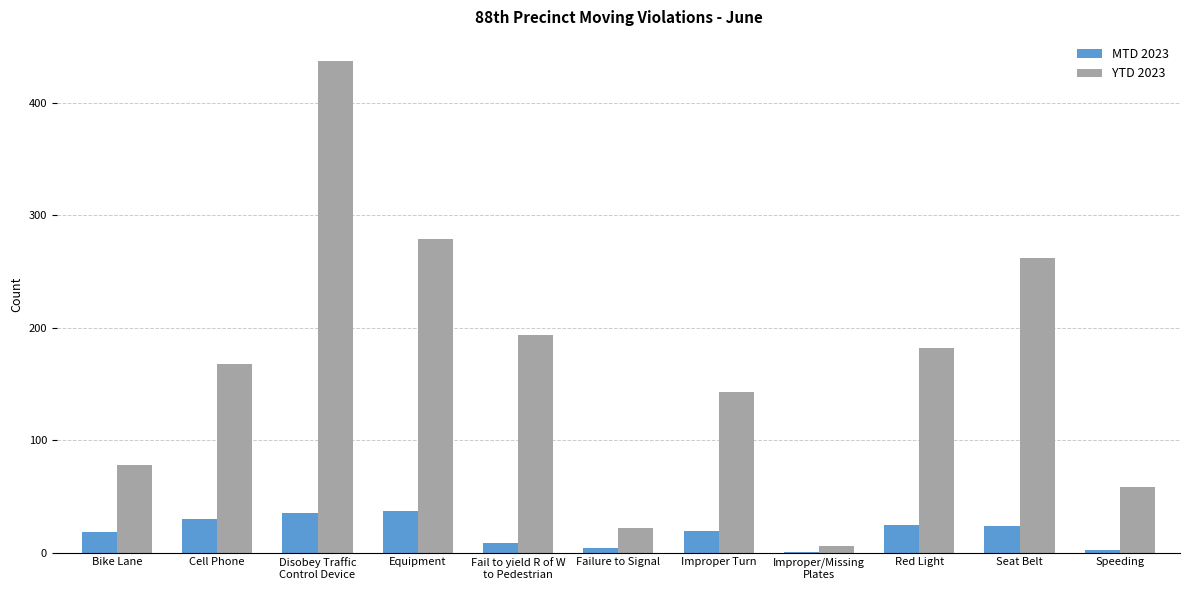

What value does the MTD 2023 series have at Failure to Signal?

4